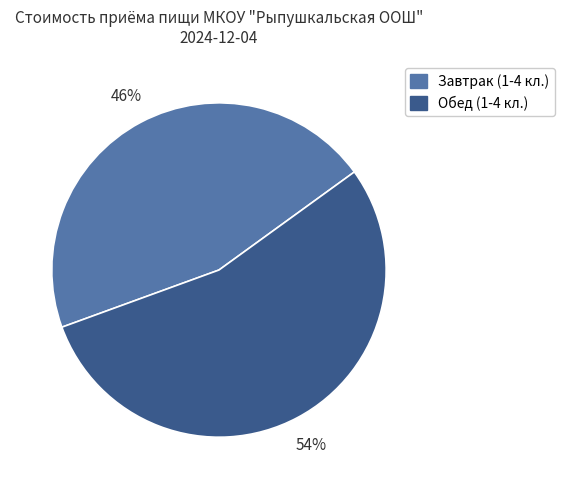

To the nearest percent, what is the average slice percentage?

50%